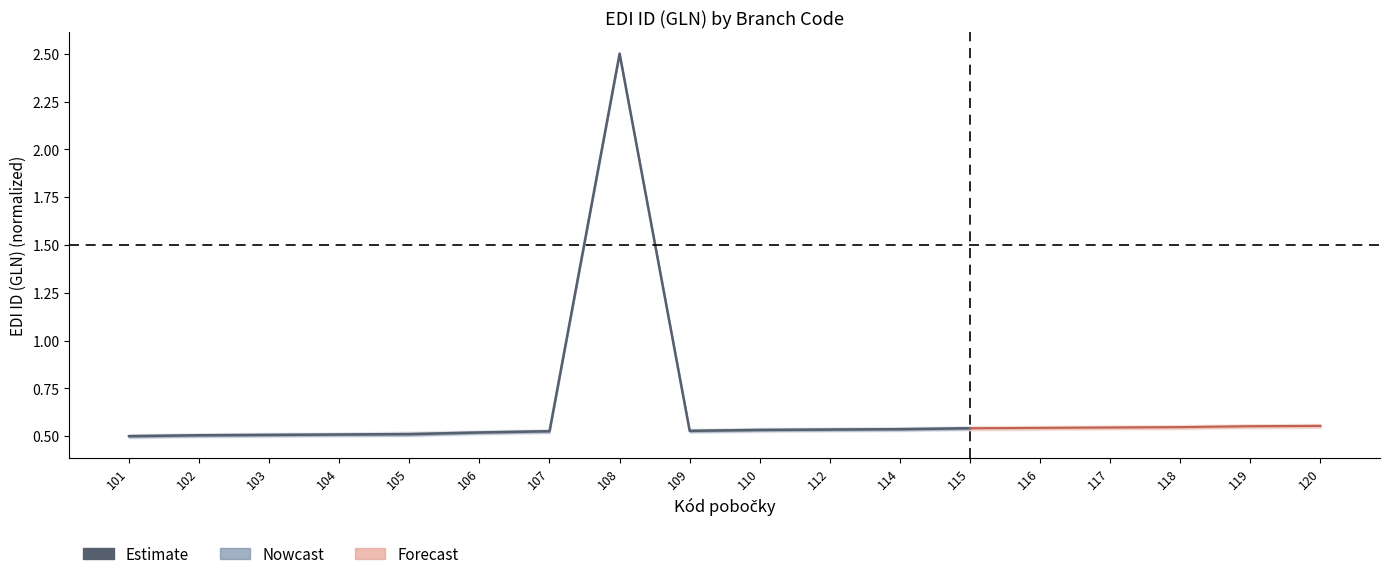

Is it true that the value at 105 is 0.5?

True